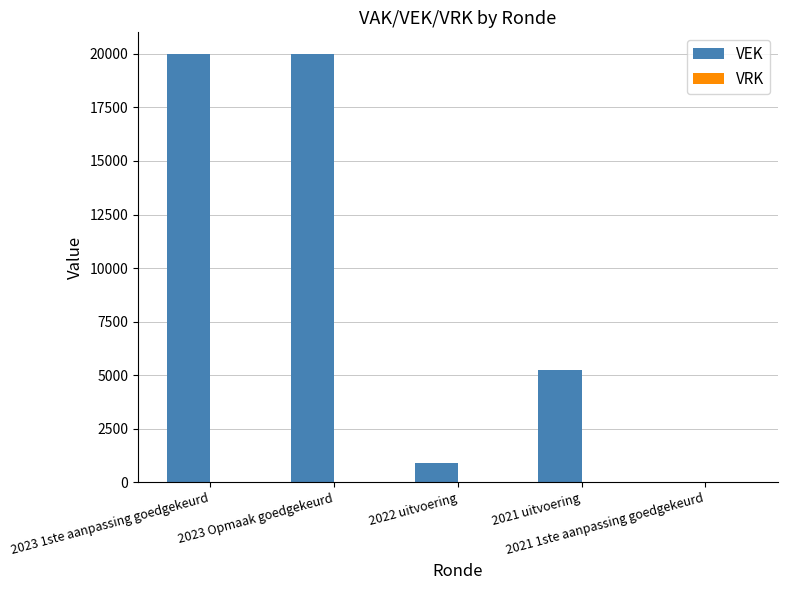

What is the sum of all values?

46160